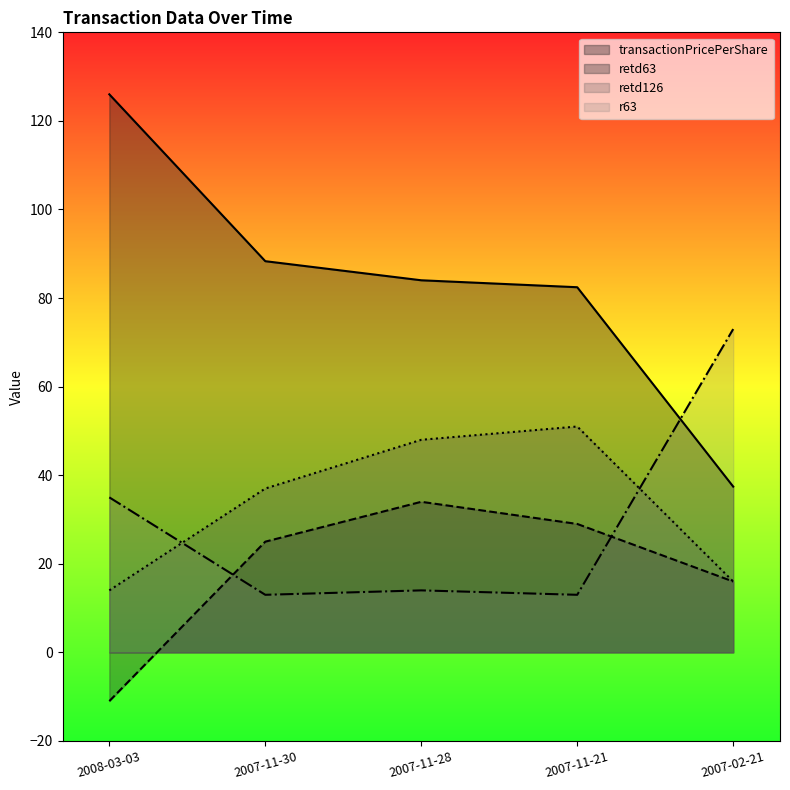

Which has a higher value, 2007-11-28 or 2007-02-21?

2007-11-28